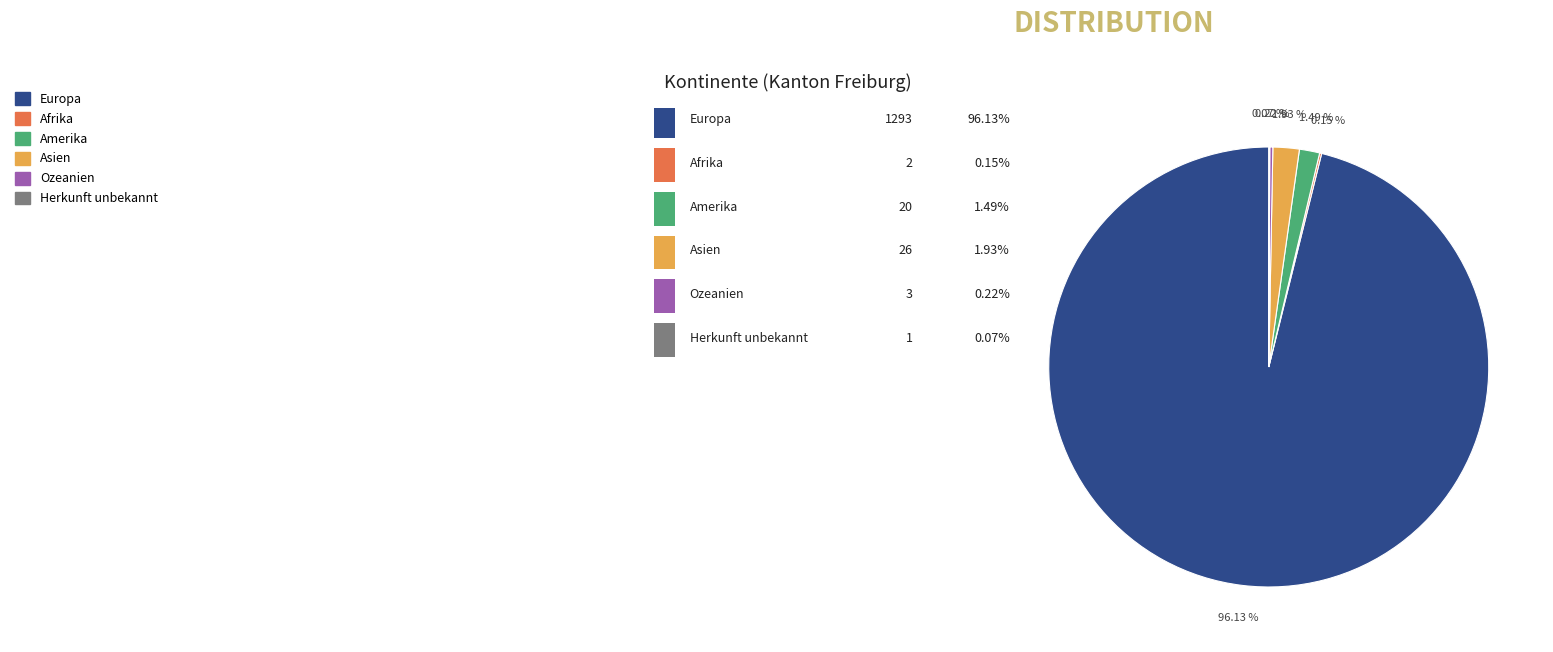

What is the ratio of the value at Amerika to the value at Asien?

0.8